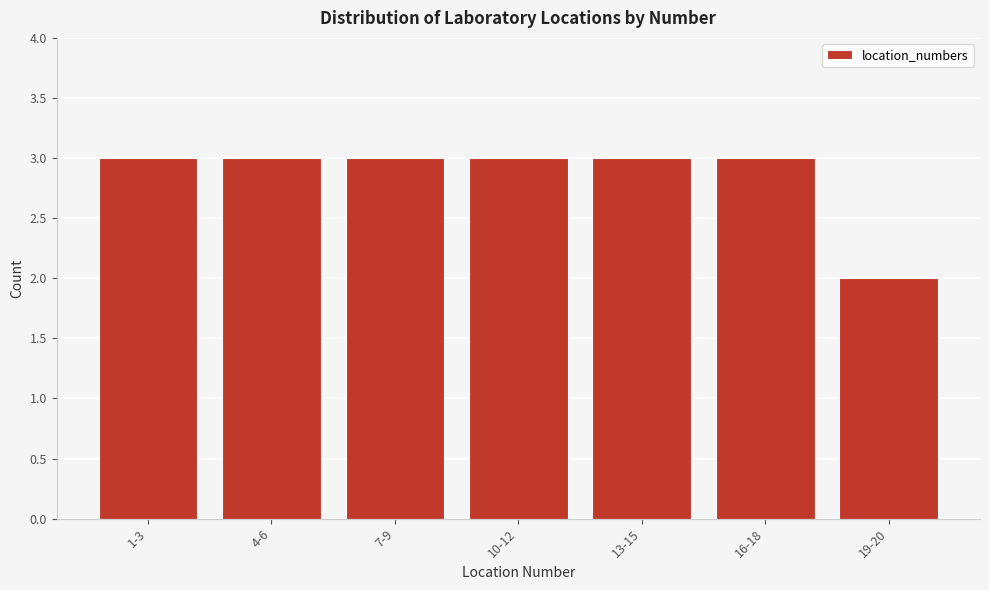

Reading right to left, extract all data points from this chart.

19-20=2	16-18=3	13-15=3	10-12=3	7-9=3	4-6=3	1-3=3